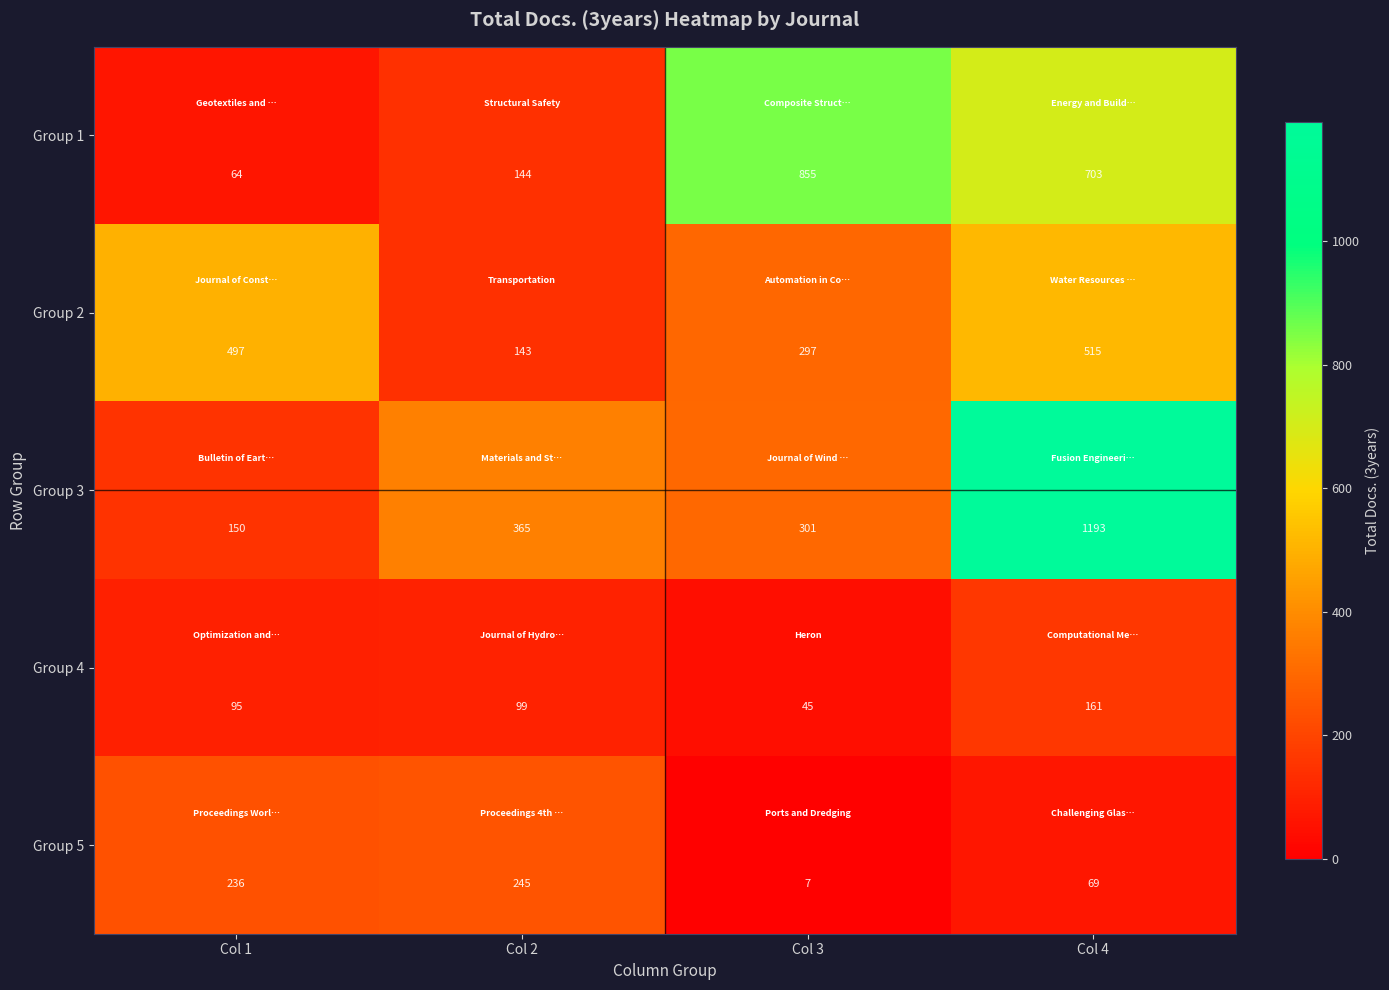

Which label corresponds to the largest value in the chart?

Col 4